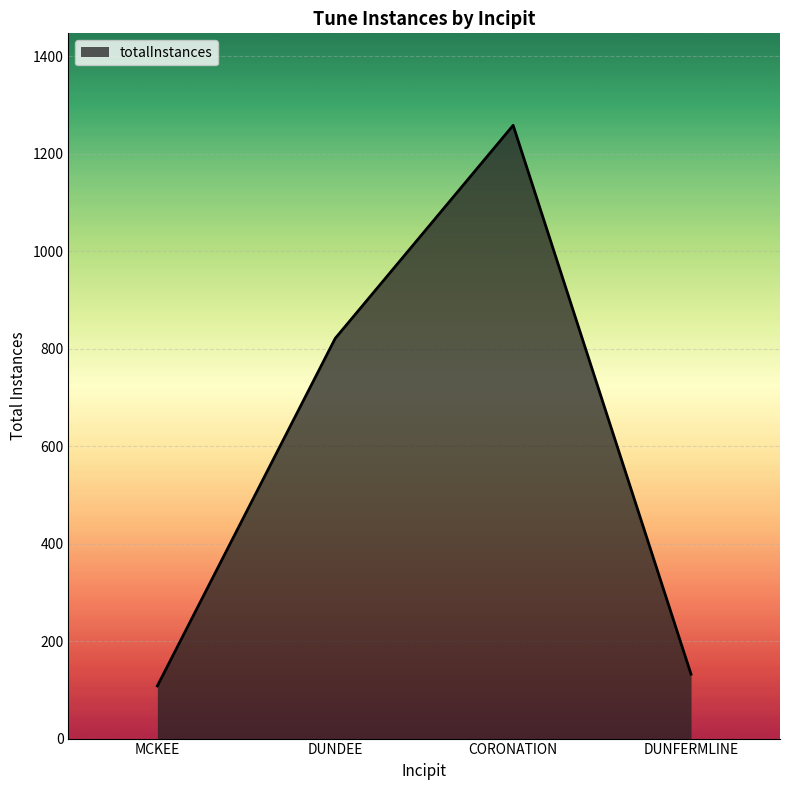

Does the chart display data point markers on the line(s)?

No